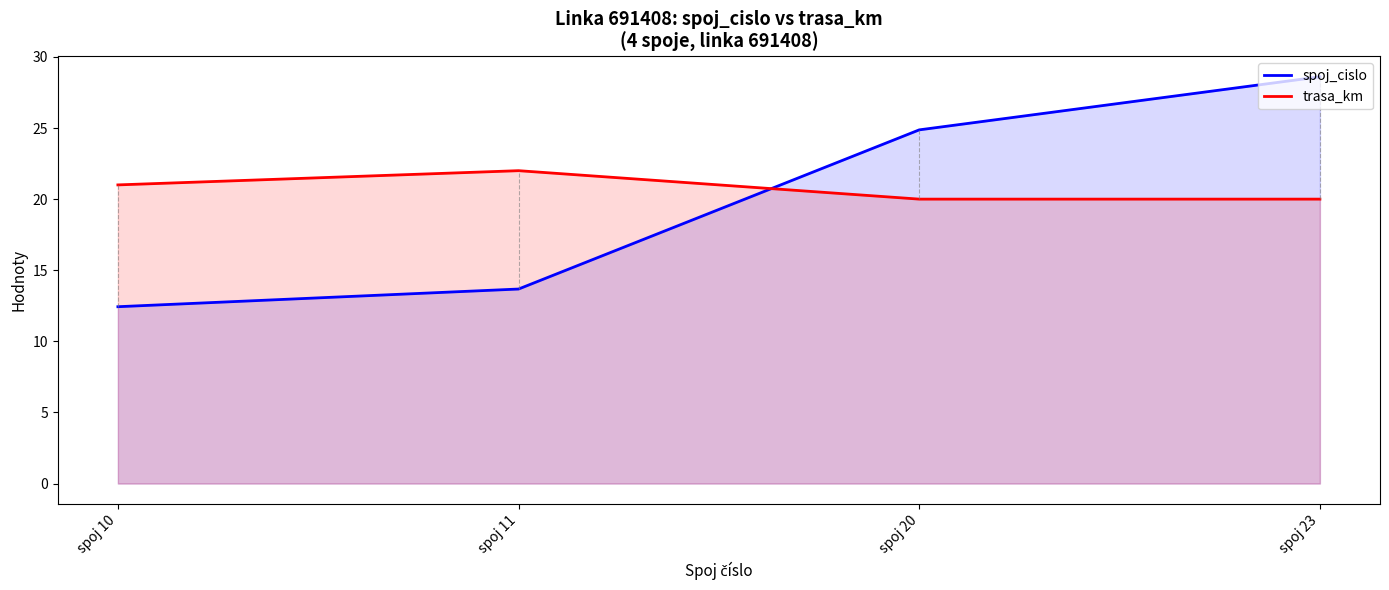

What is the value of the trasa_km point at the 2nd from the left?

22.0